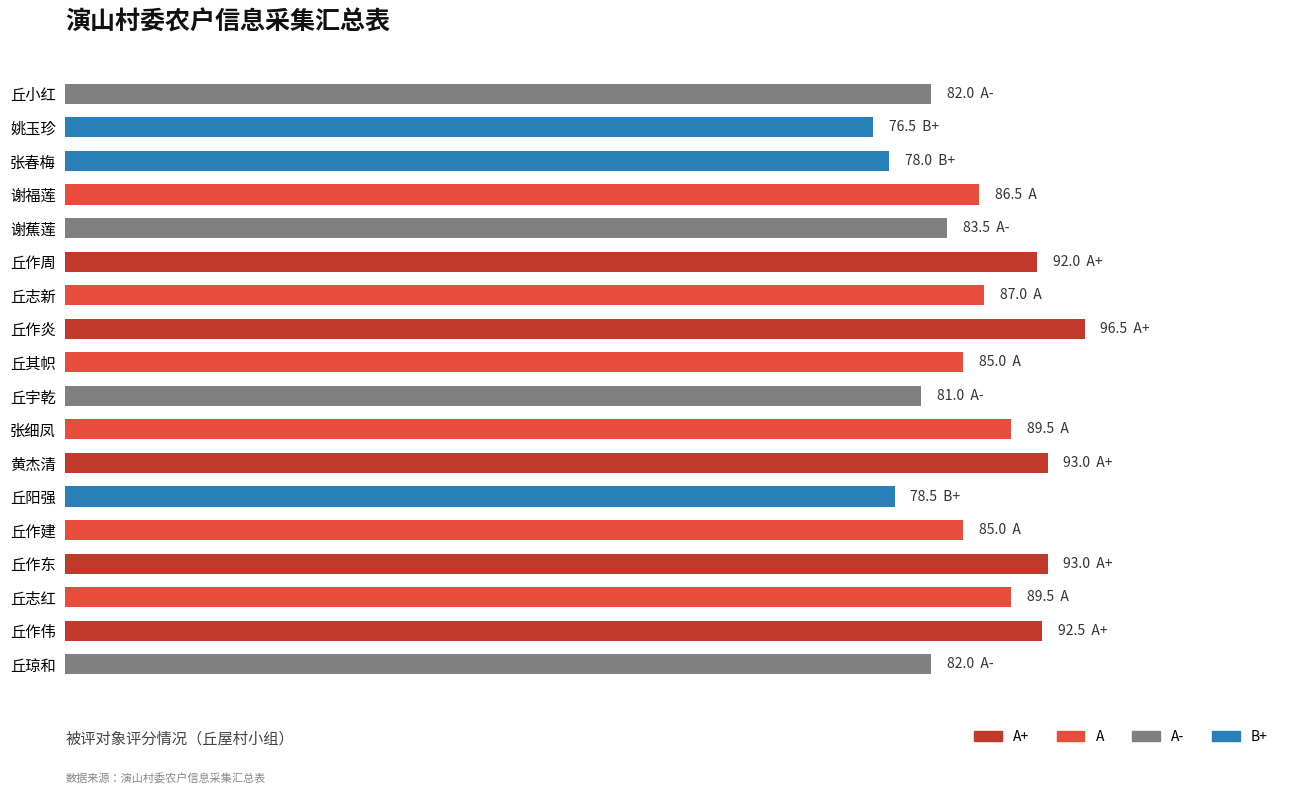

Are the bars horizontal?

Yes